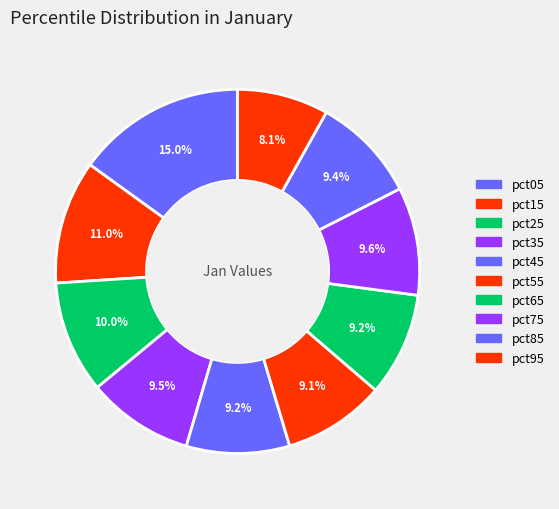

How many slices are in this pie chart?

10